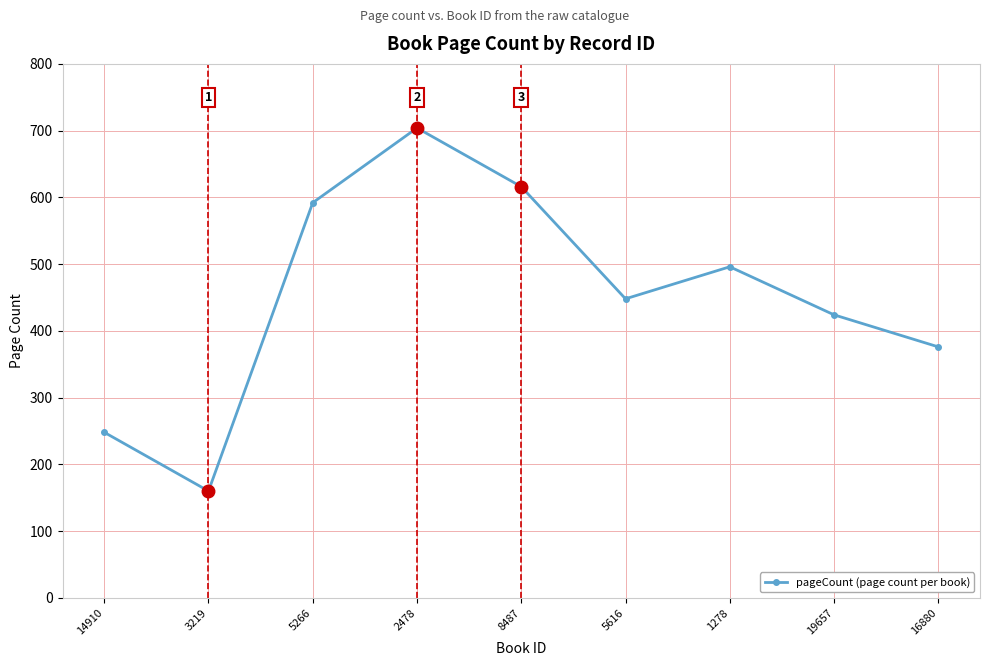

What is the value of the 1st point from the left?

248